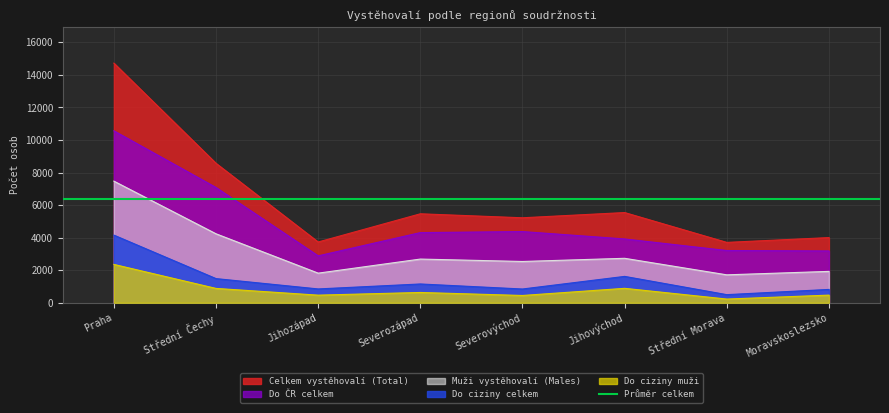

Where is the first local minimum for Do ciziny celkem?

Jihozápad